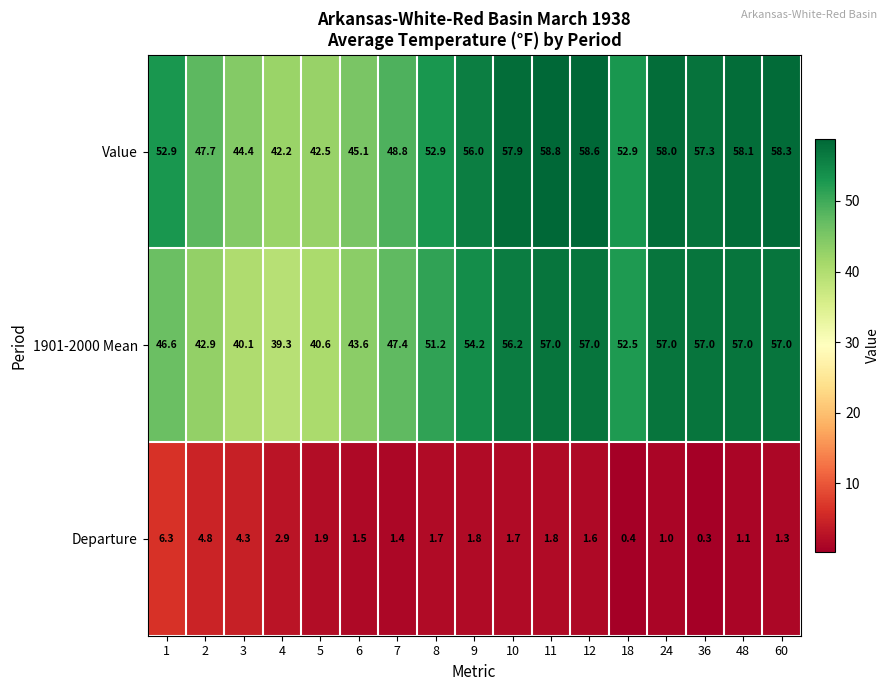

Read the Departure value at 48.

1.1